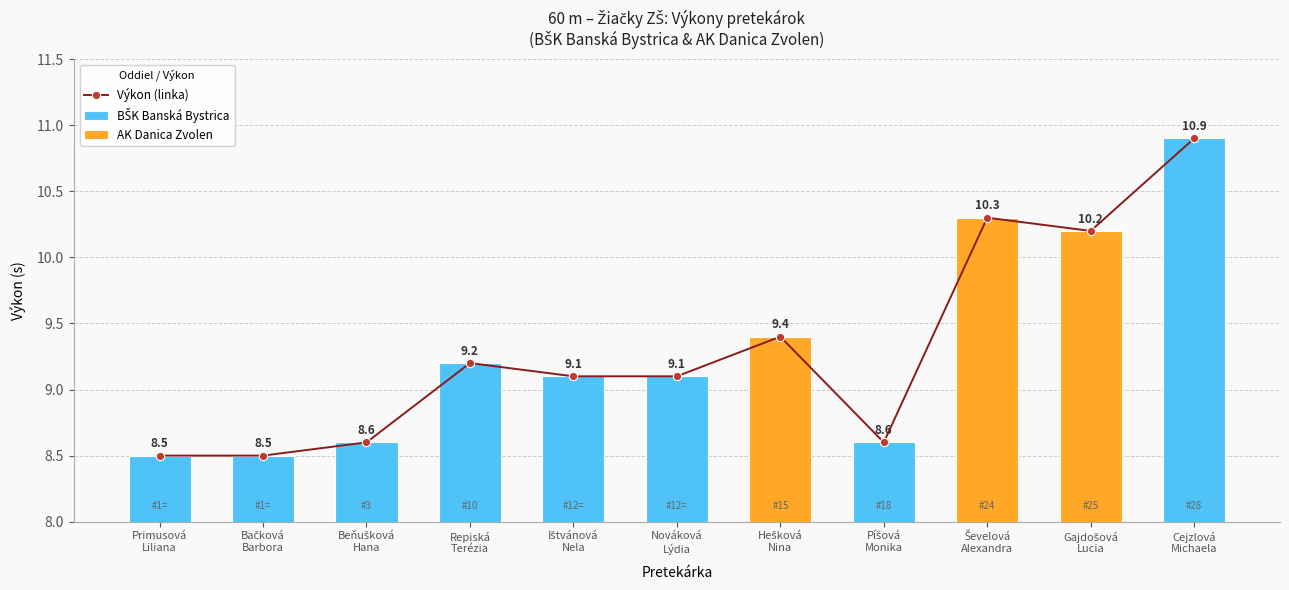

How many distinct data groups are displayed?

3